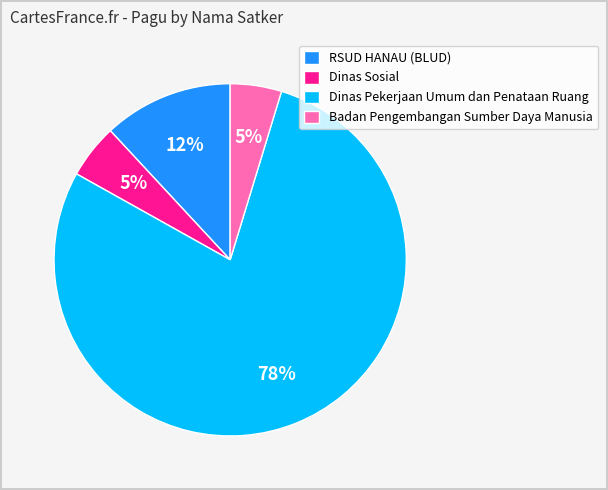

Does any single category account for the majority?

Yes